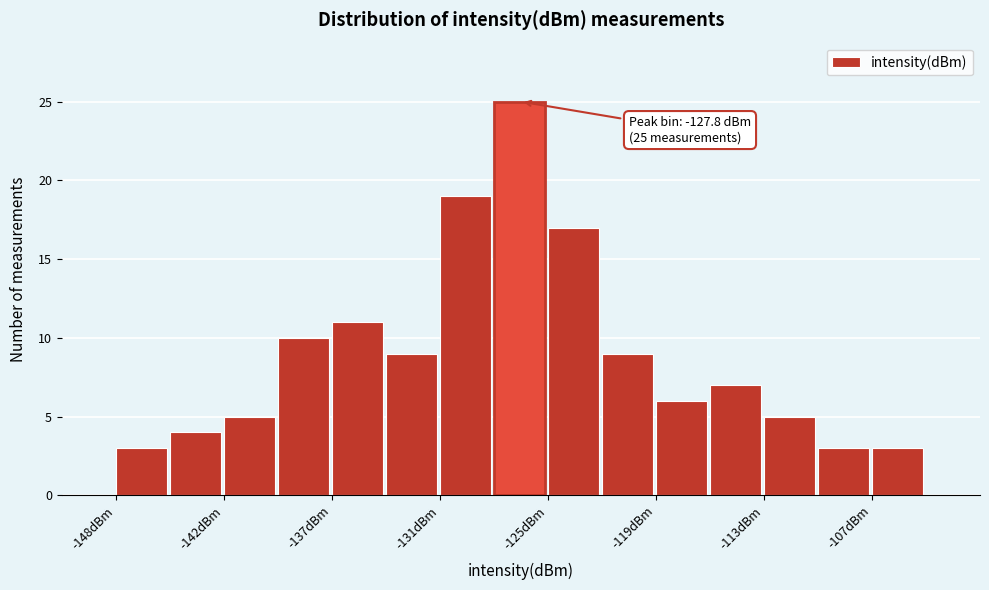

Around what value on the x-axis is the tallest bar? Give the approximate position of its centre, as read against the axis.

-126